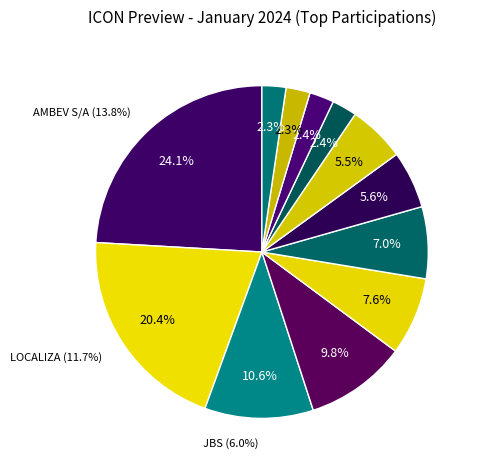

What is the smallest slice in the pie chart?

CYRELA REALT